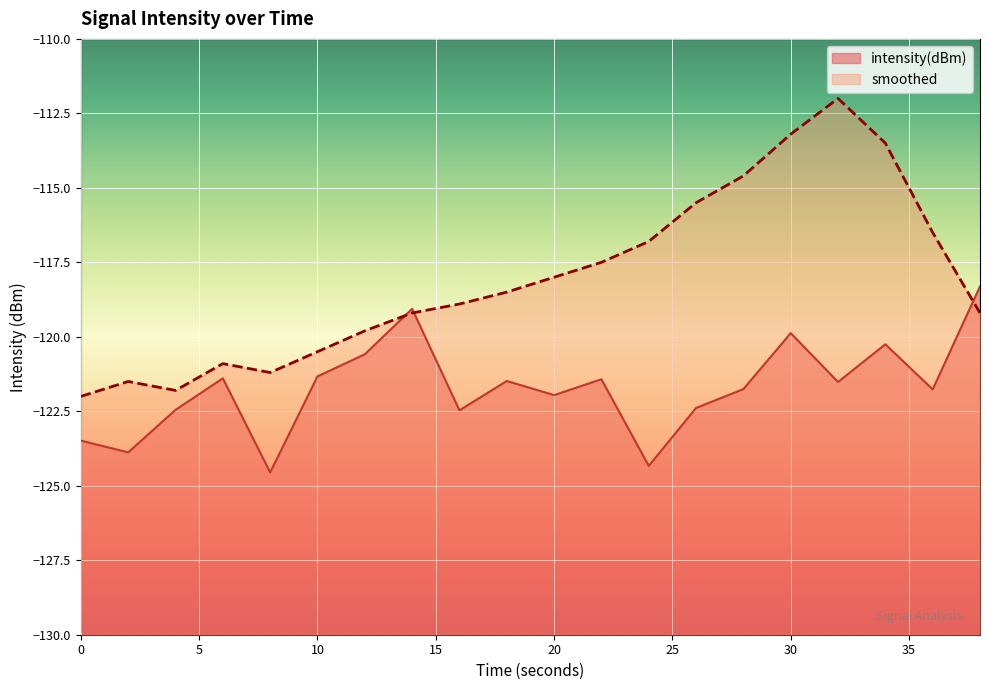

Which category has the lowest value across all series?

8